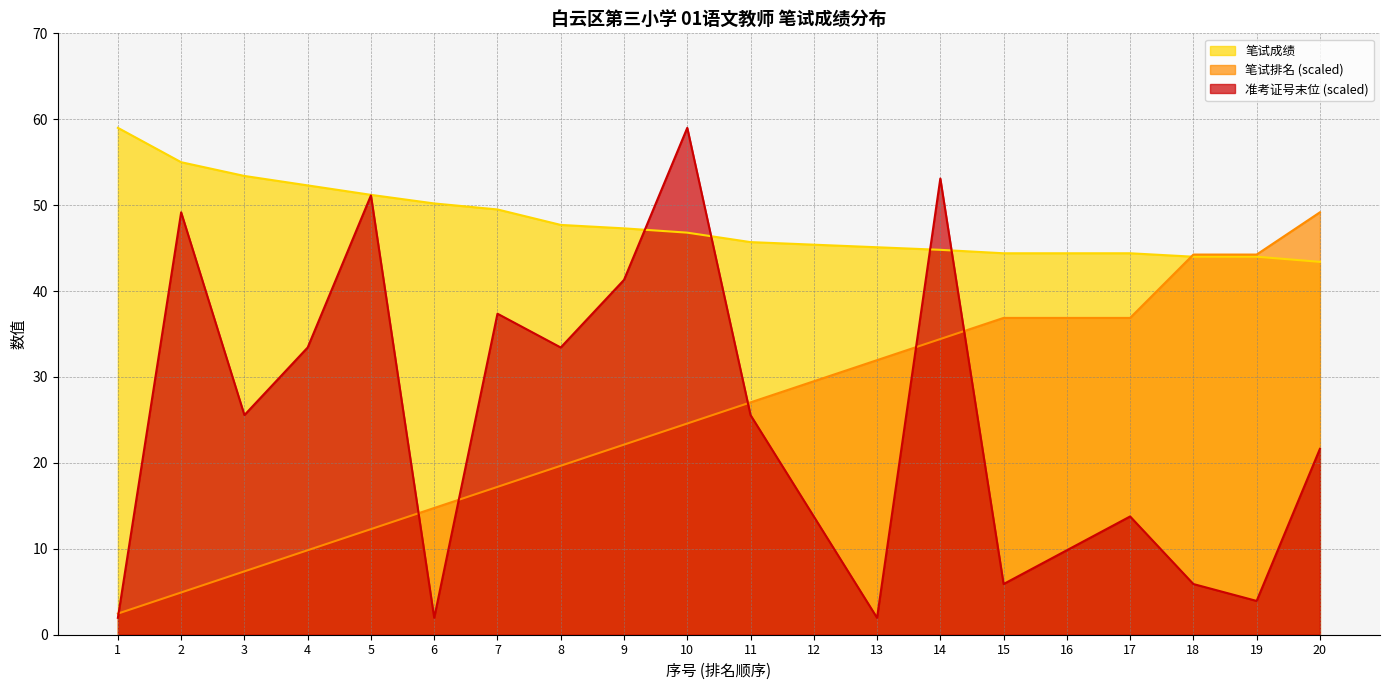

What is the difference between the second highest and minimum values in the 笔试成绩 series?

11.6